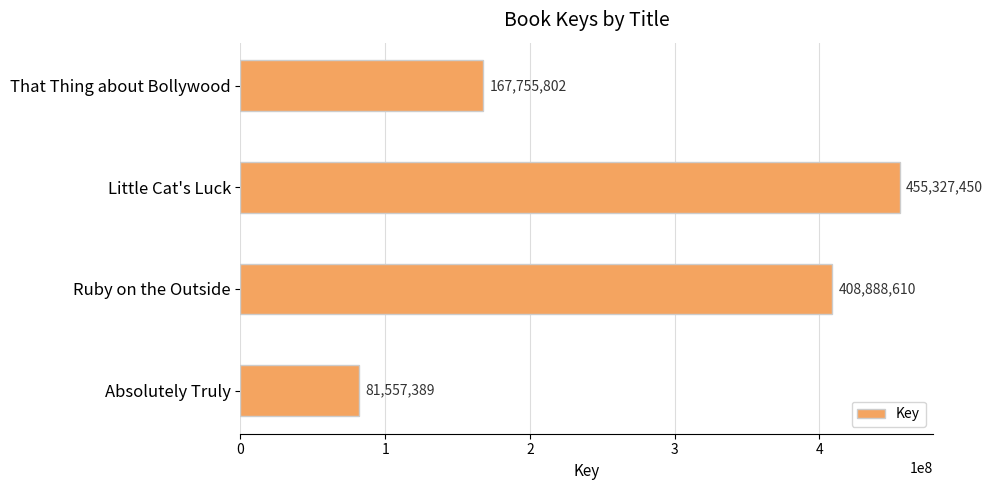

Count the number of categories in the chart.

4